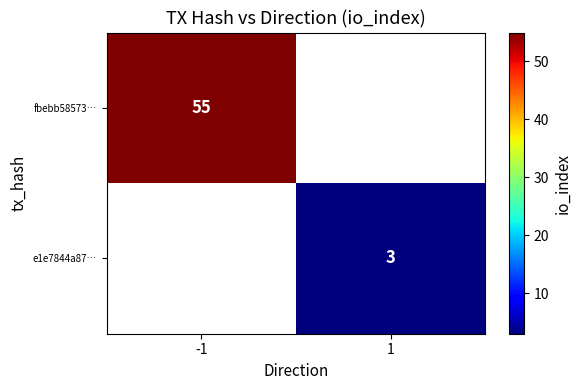

Is the value of e1e7844a87… at 1 greater than the value of fbebb58573… at -1?

No